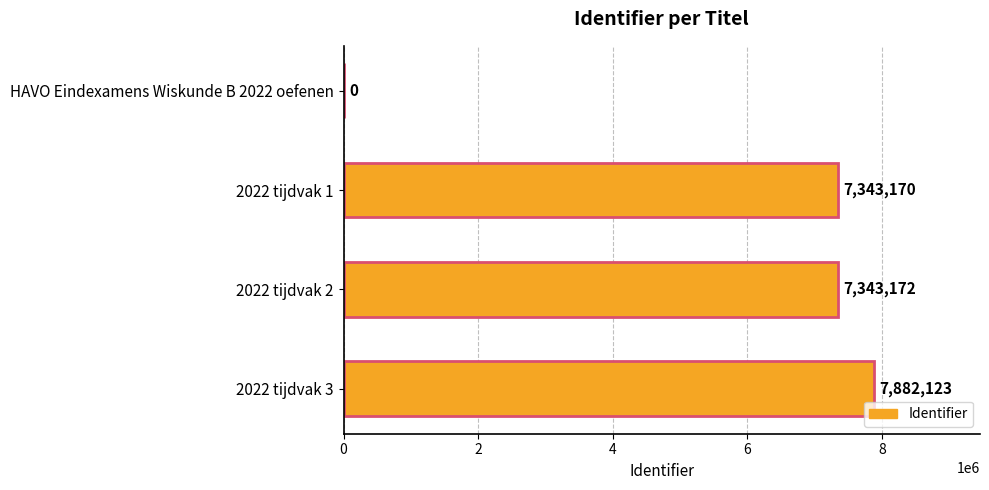

How many values are above zero?

3